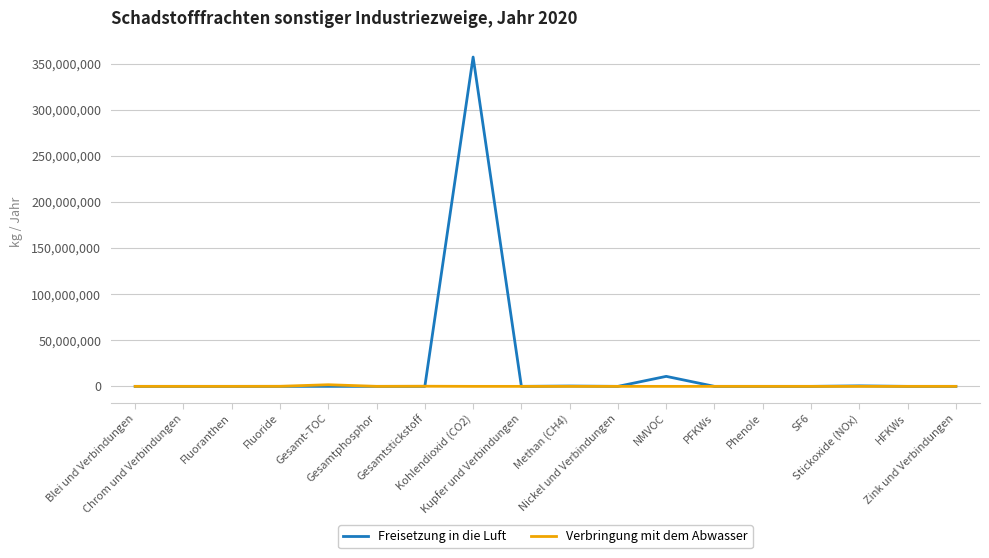

What is the difference between the Verbringung mit dem Abwasser values at Gesamt-TOC and Fluoranthen?

1781297